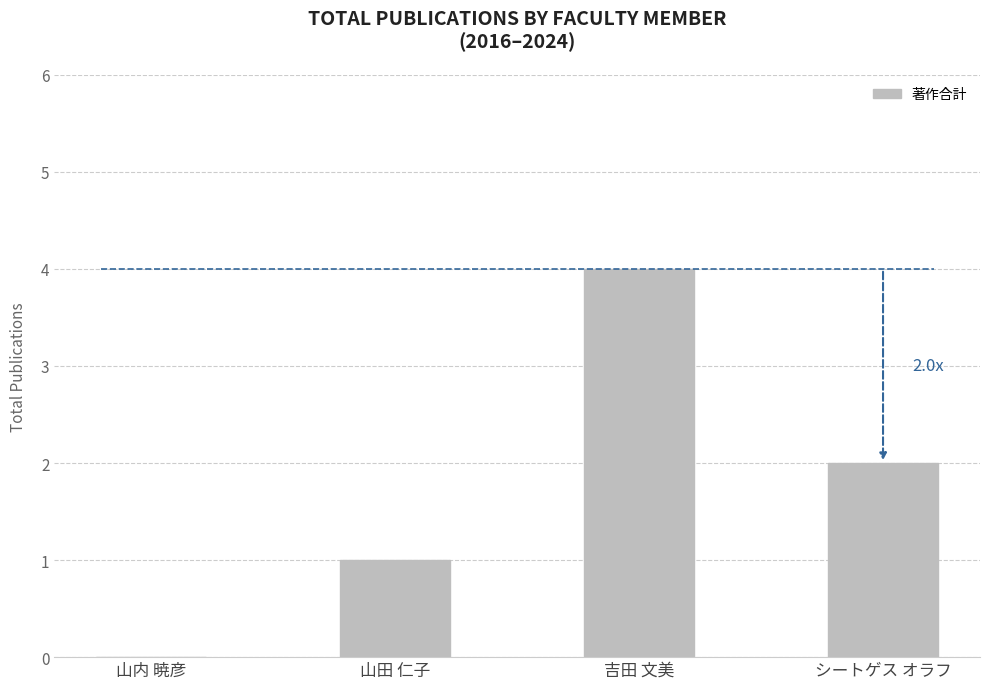

Between シートゲス オラフ and 吉田 文美, which is larger?

吉田 文美